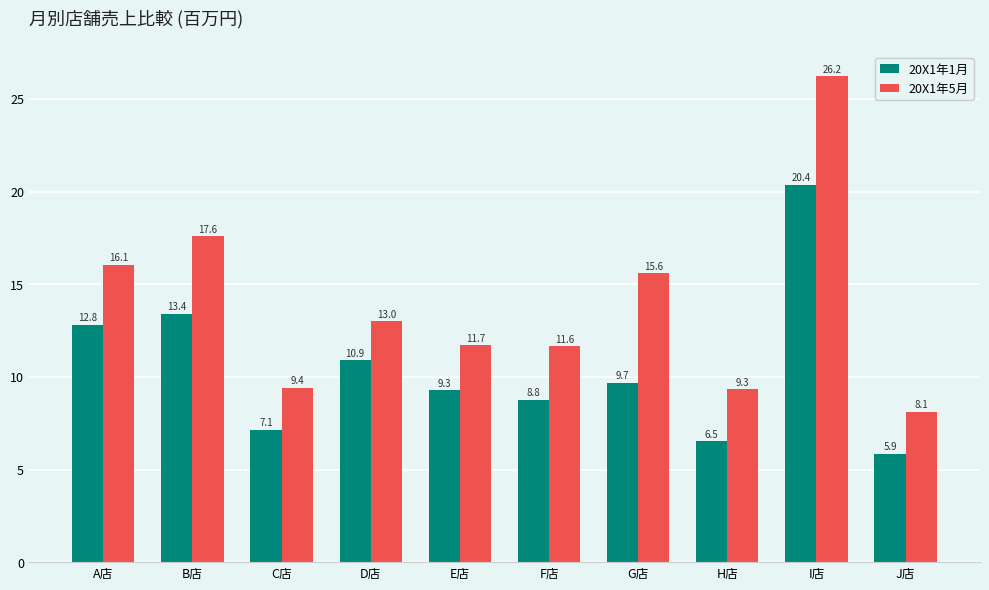

Reading left to right, what are all the values shown in this chart?

20X1年1月: A店=12.8	B店=13.4	C店=7.1	D店=10.9	E店=9.3	F店=8.8	G店=9.7	H店=6.5	I店=20.4	J店=5.9
20X1年5月: A店=16.1	B店=17.6	C店=9.4	D店=13.0	E店=11.7	F店=11.6	G店=15.6	H店=9.3	I店=26.2	J店=8.1